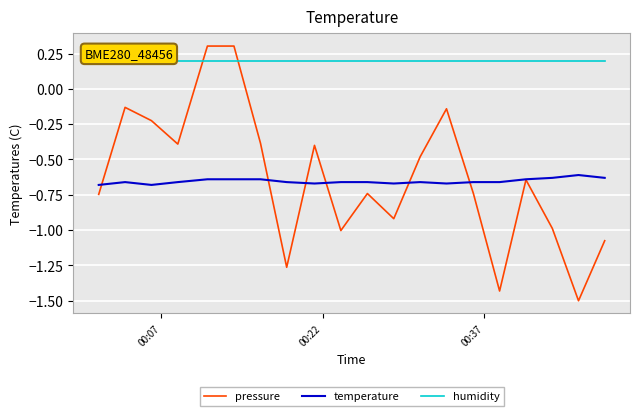

Is this an area chart (filled region under the line)?

No